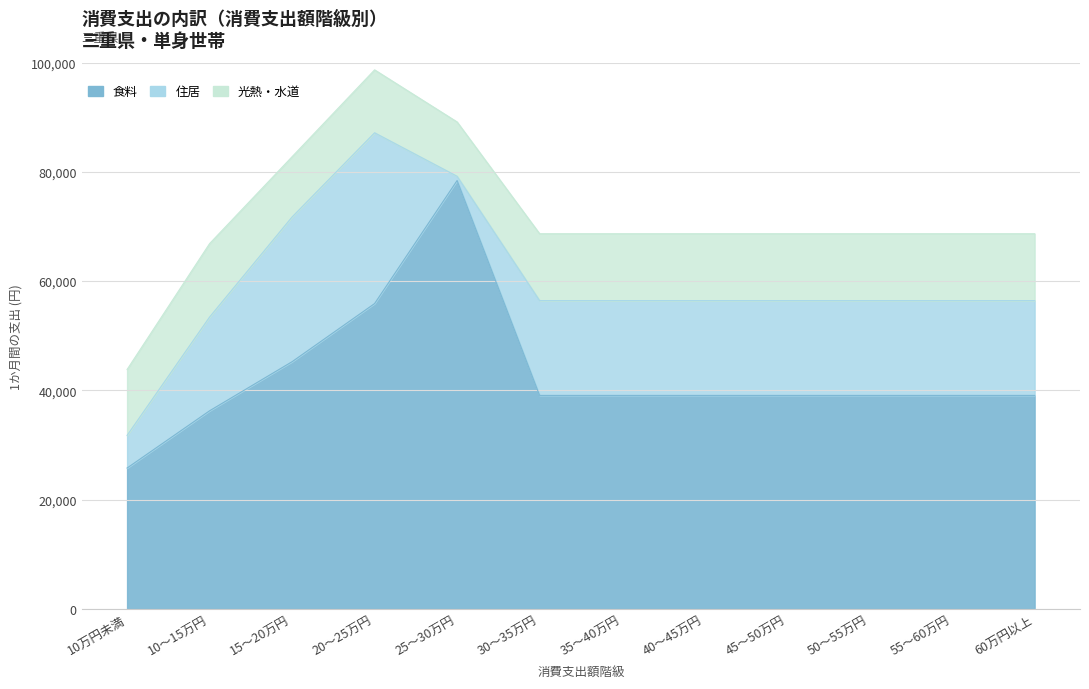

Is it true that 食料 equals 11934 at 35～40万円?

False